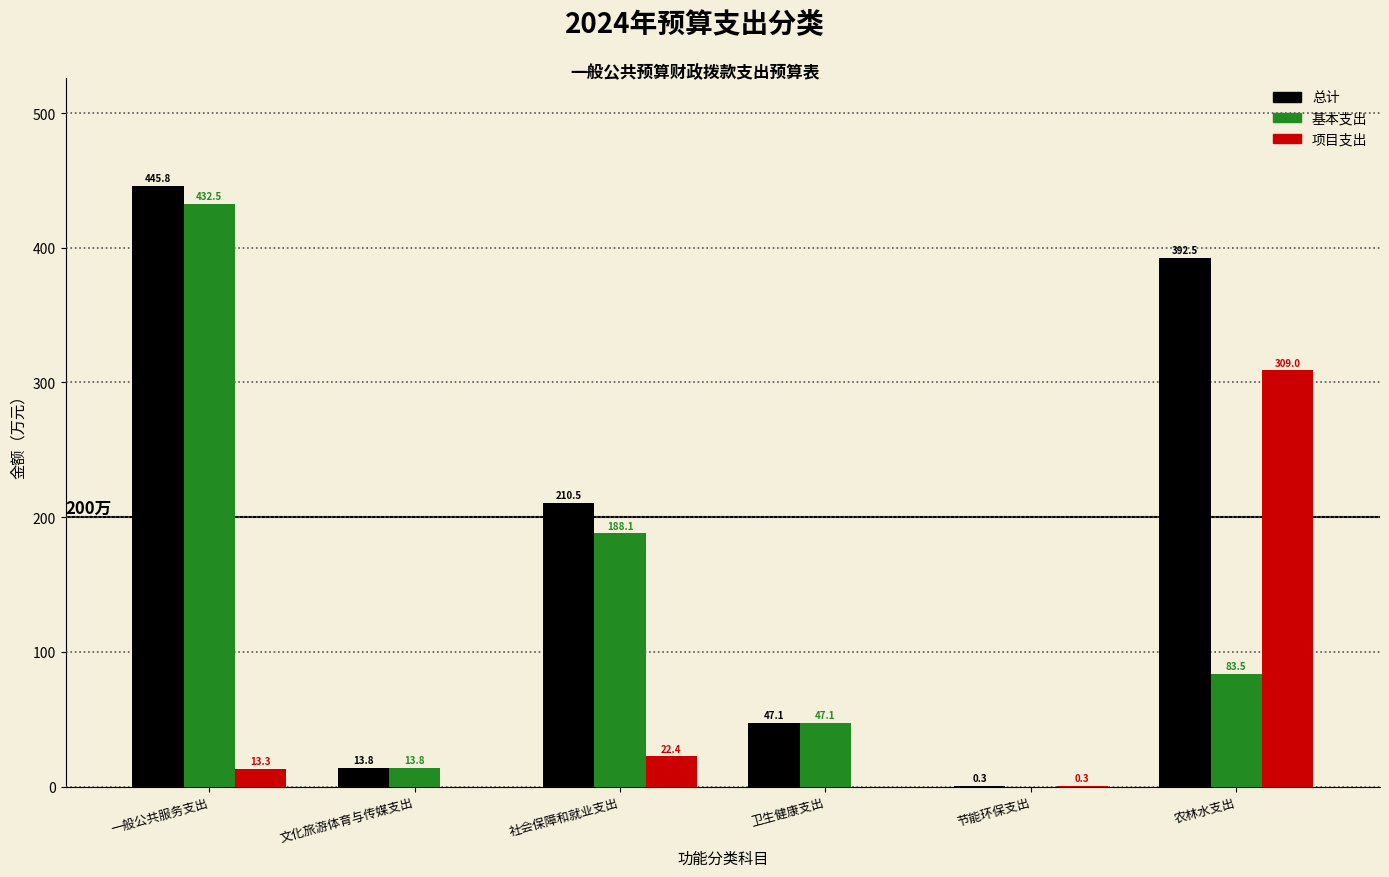

Reading right to left, what are all the values shown in this chart?

总计: 农林水支出=392.5	节能环保支出=0.3	卫生健康支出=47.1	社会保障和就业支出=210.5	文化旅游体育与传媒支出=13.8	一般公共服务支出=445.8
基本支出: 农林水支出=83.5	节能环保支出=0.0	卫生健康支出=47.1	社会保障和就业支出=188.1	文化旅游体育与传媒支出=13.8	一般公共服务支出=432.5
项目支出: 农林水支出=309.0	节能环保支出=0.3	卫生健康支出=0.0	社会保障和就业支出=22.4	文化旅游体育与传媒支出=0.0	一般公共服务支出=13.3